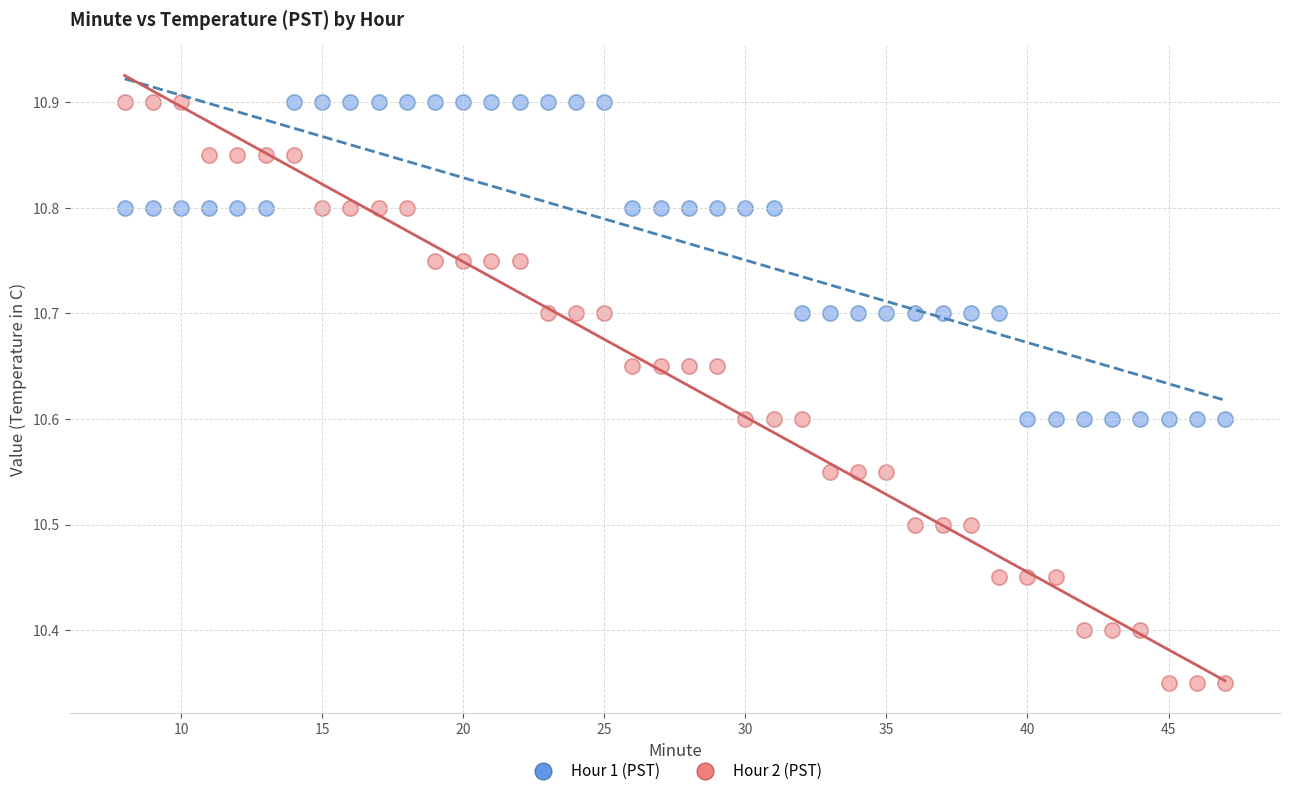

Across all data points, what is the range of X values (max minus min)?

39.0